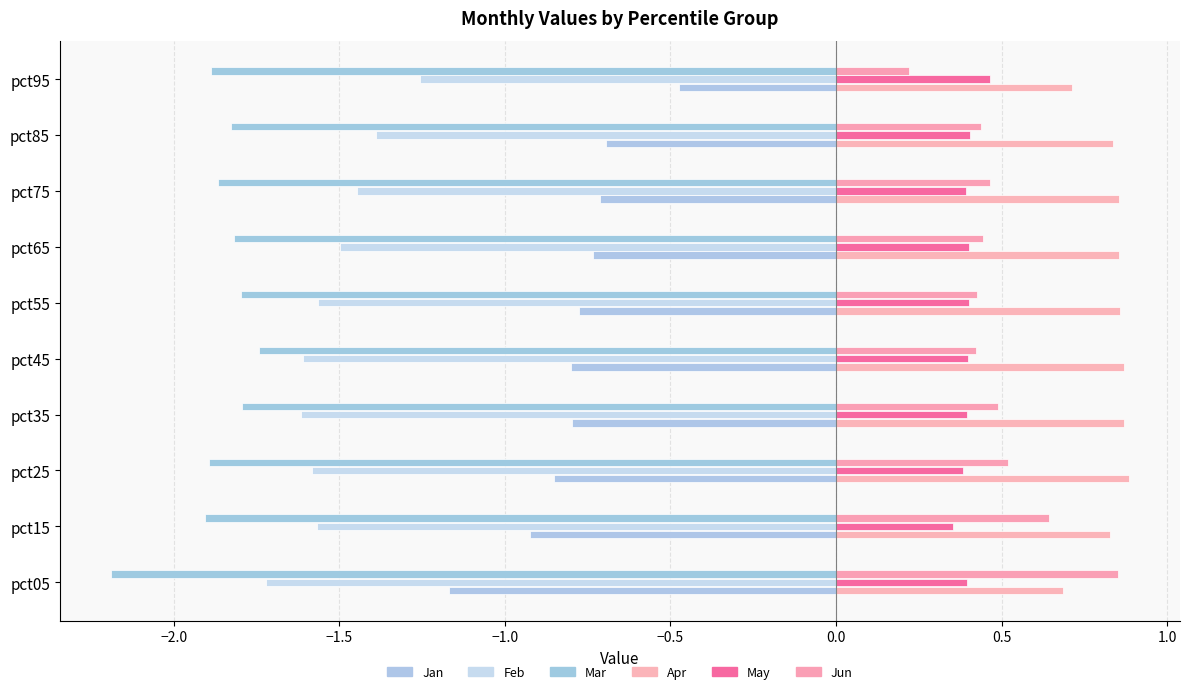

Is it true that May equals 0.1 at pct25?

False